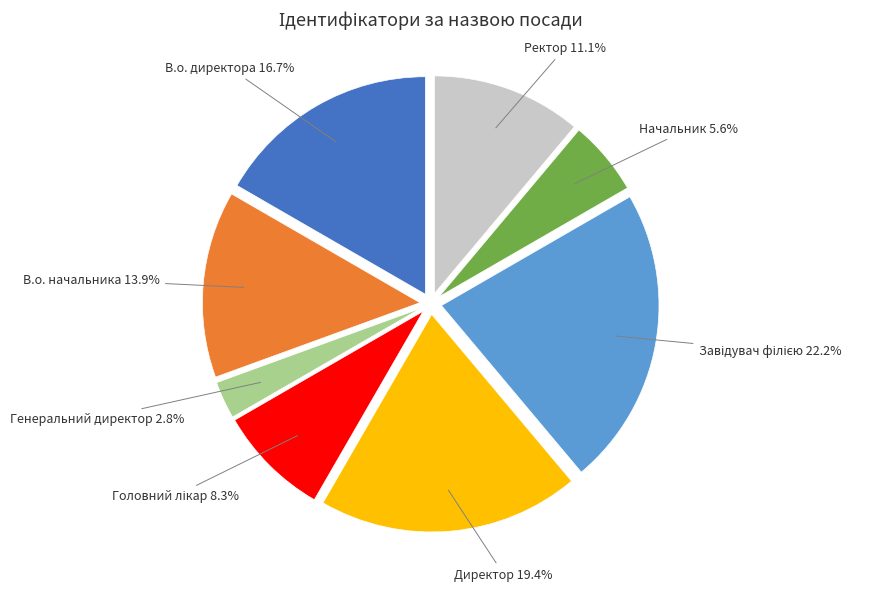

To the nearest percent, what is the difference between the Ректор and В.о. директора slice percentages?

6%